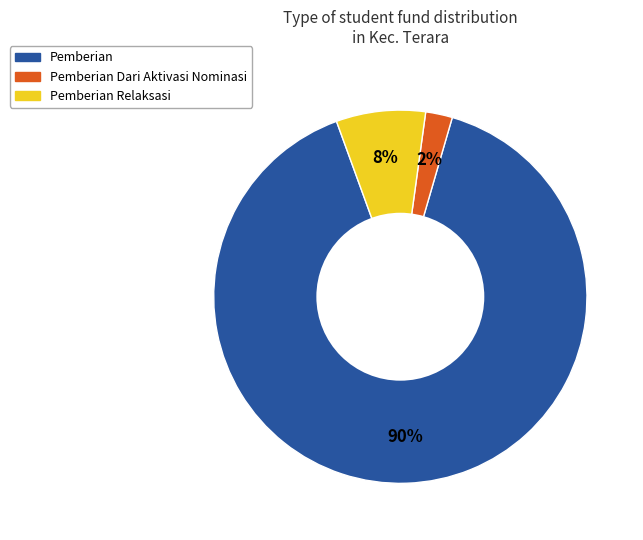

To the nearest percent, what is the average slice percentage?

33%